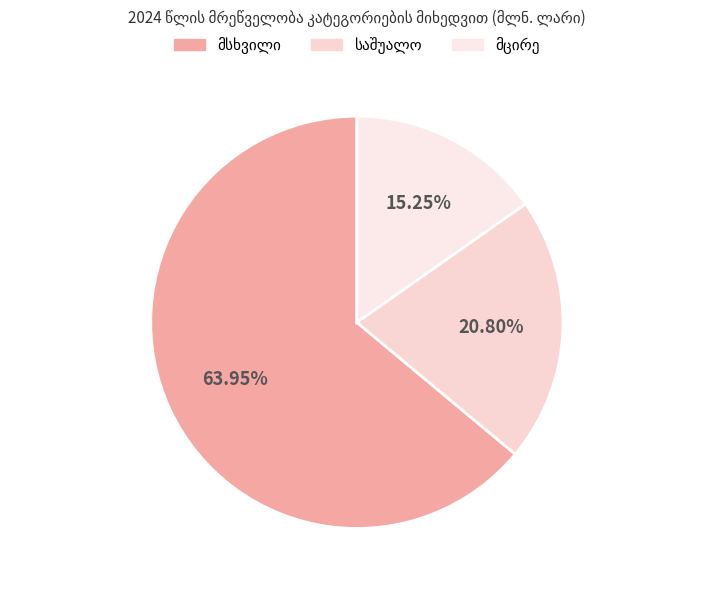

Approximately how many times larger is the value at მცირე compared to საშუალო?

0.7